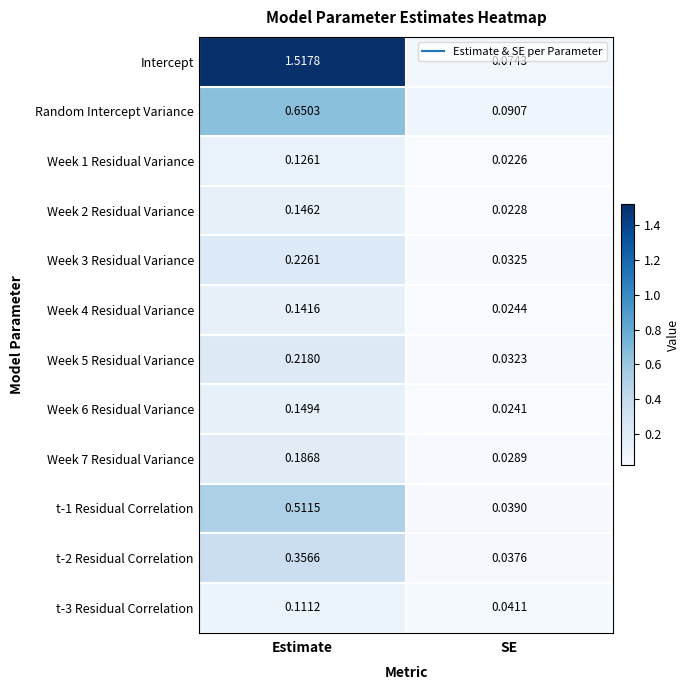

At how many categories does at least one series exceed 0?

2